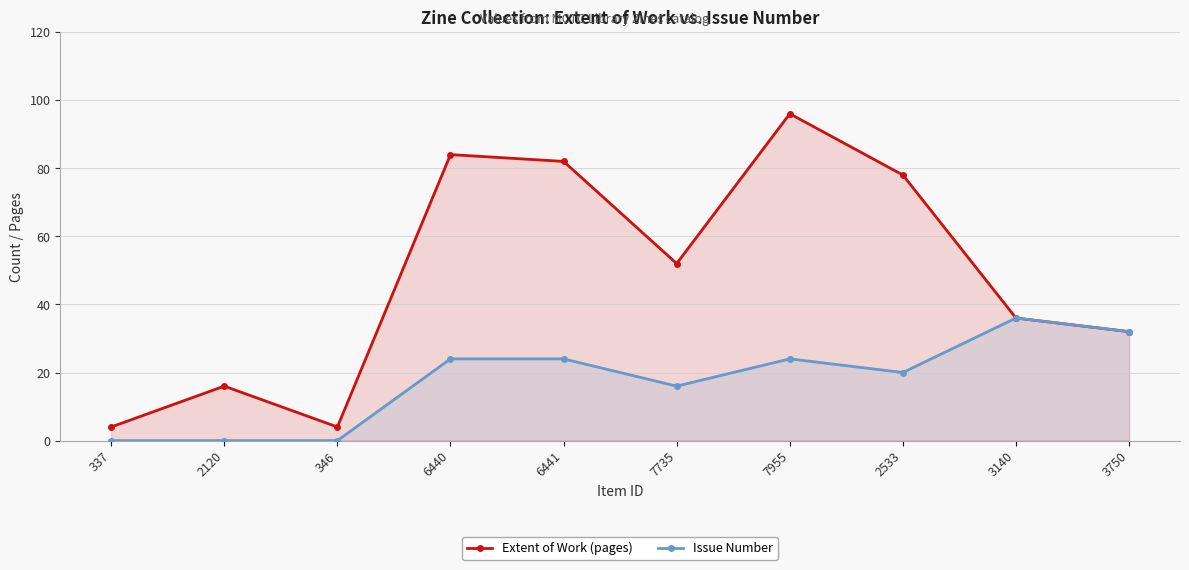

Reading right to left, extract all data points from this chart.

Extent of Work (pages): 3750=32	3140=36	2533=78	7955=96	7735=52	6441=82	6440=84	346=4	2120=16	337=4
Issue Number: 3750=32	3140=36	2533=20	7955=24	7735=16	6441=24	6440=24	346=0	2120=0	337=0